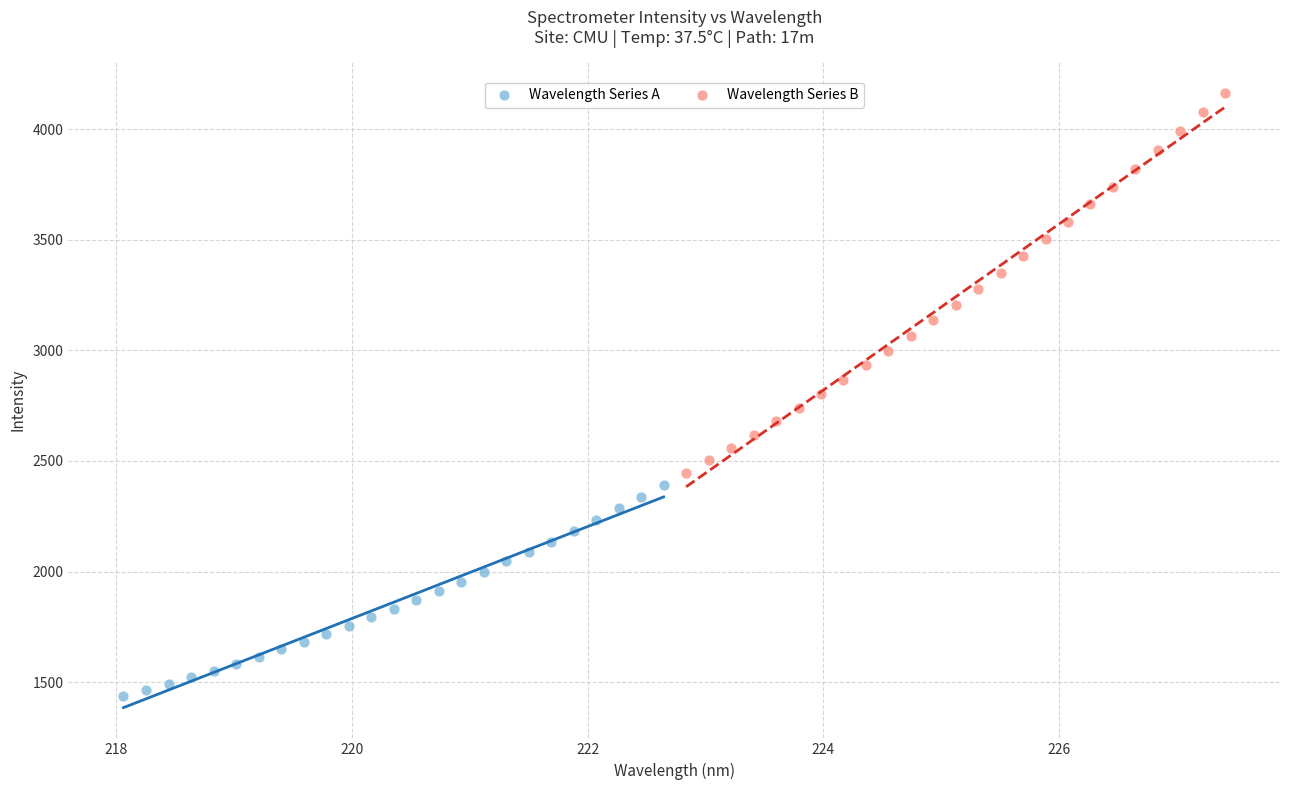

Which series reaches the minimum Y coordinate?

Wavelength Series A